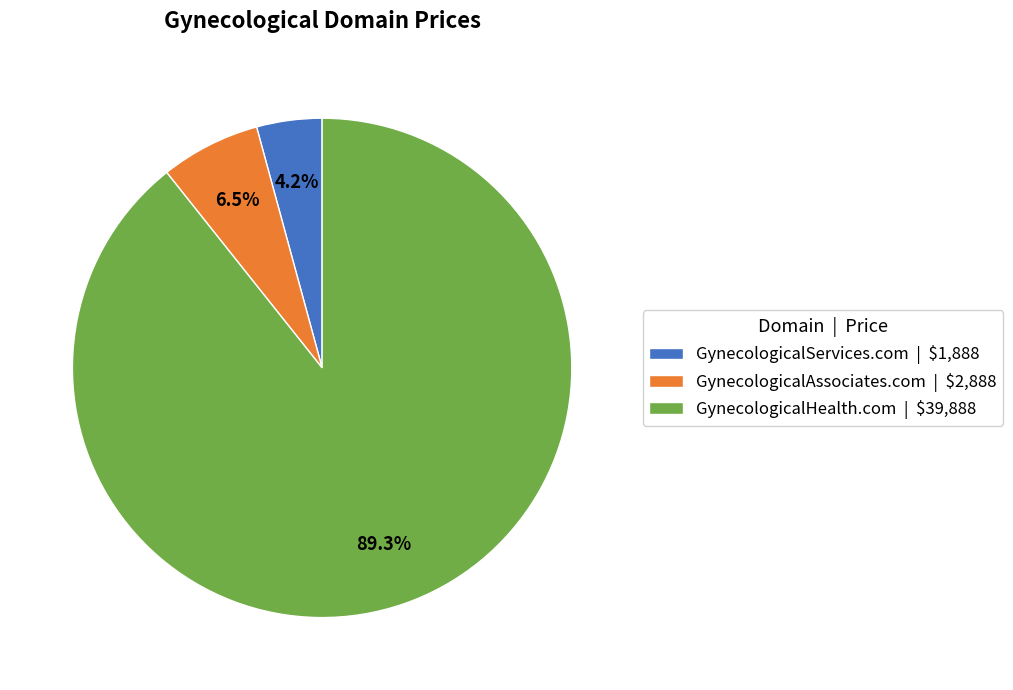

Which category has the biggest portion of the pie?

GynecologicalHealth.com